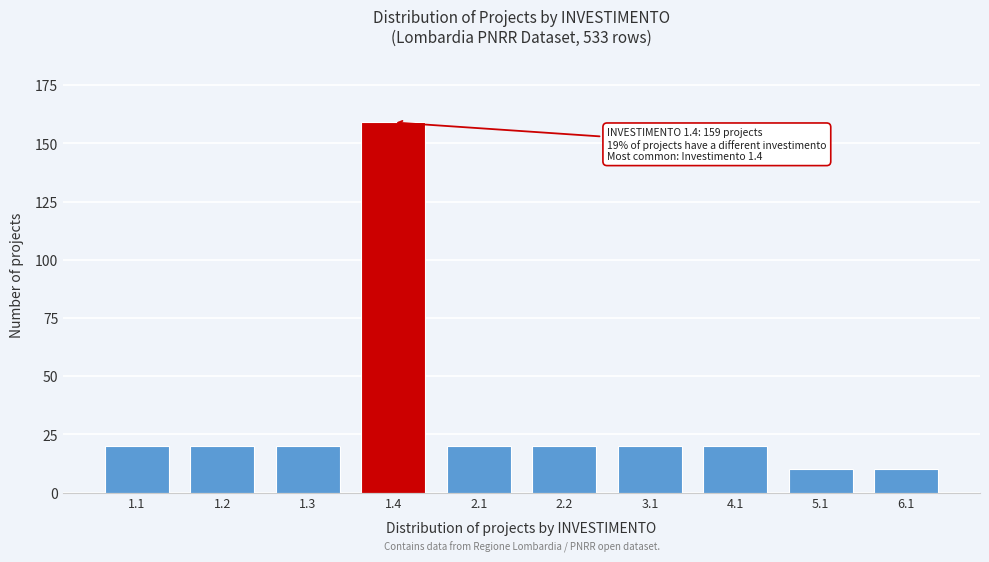

Reading left to right, list all the values displayed in this chart.

20	20	20	159	20	20	20	20	10	10